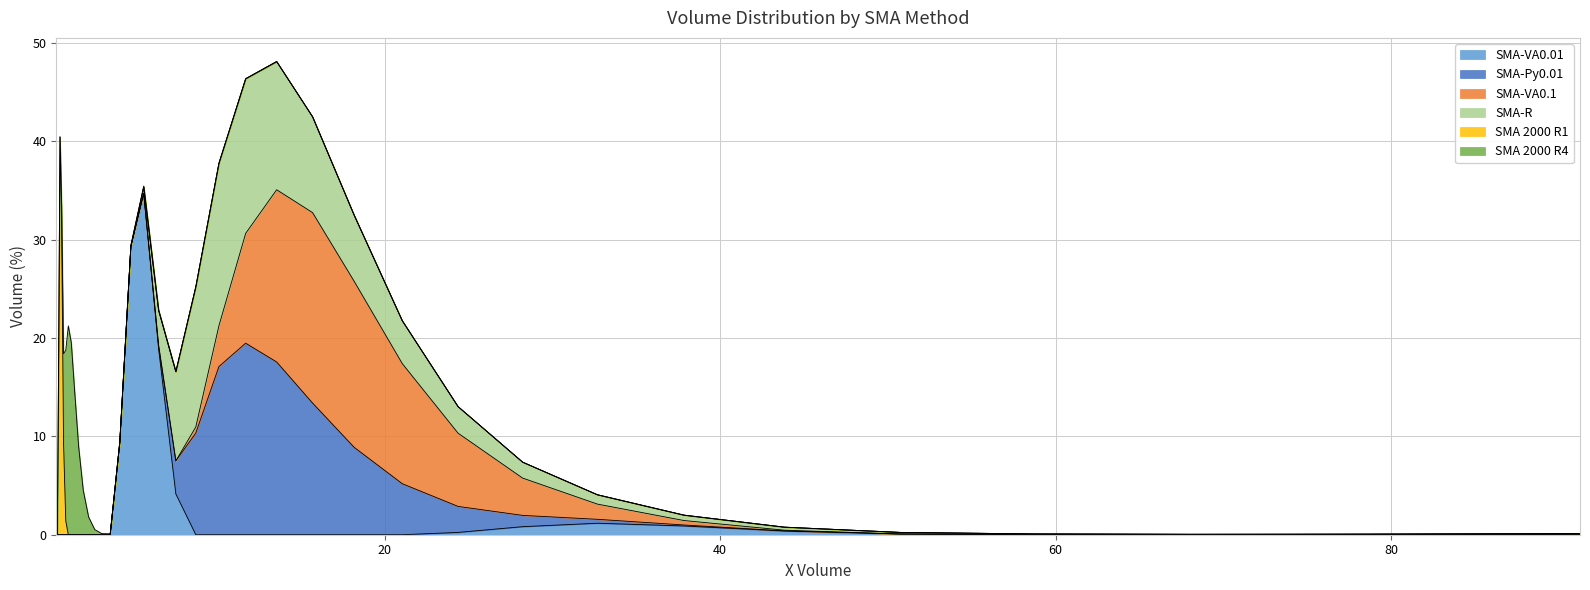

What position from the right is 78.82?

2